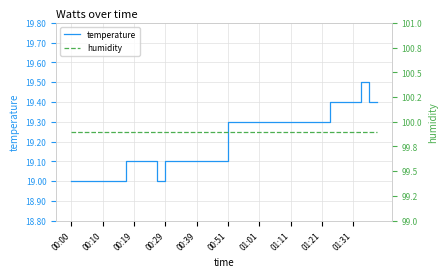

Is it true that temperature equals 29.7 at 33?

False